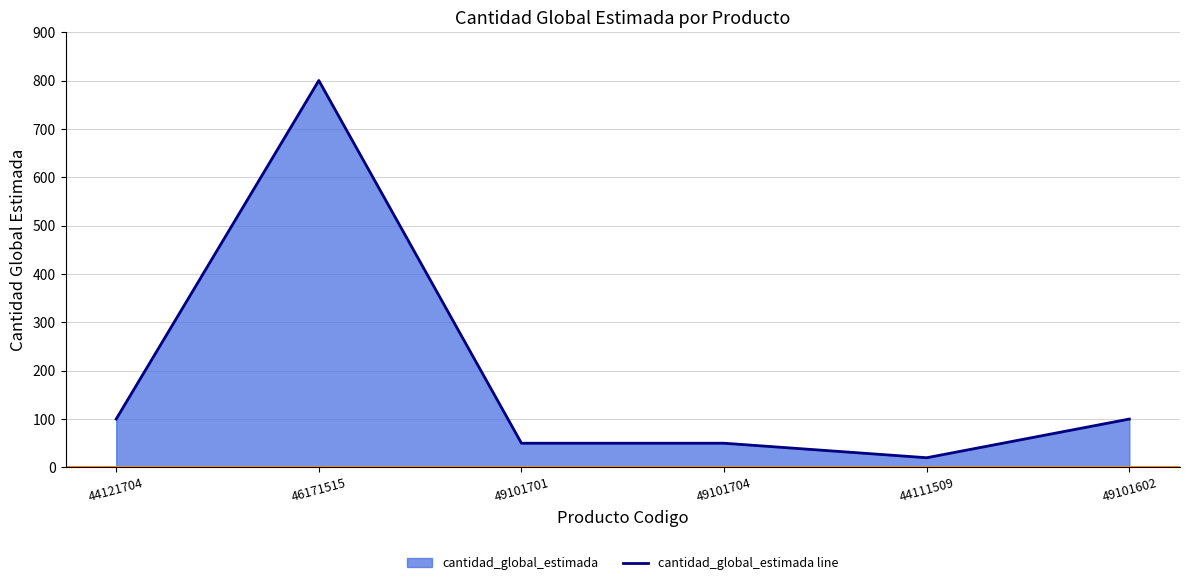

True or false: the data shows 100 at 44121704.

True